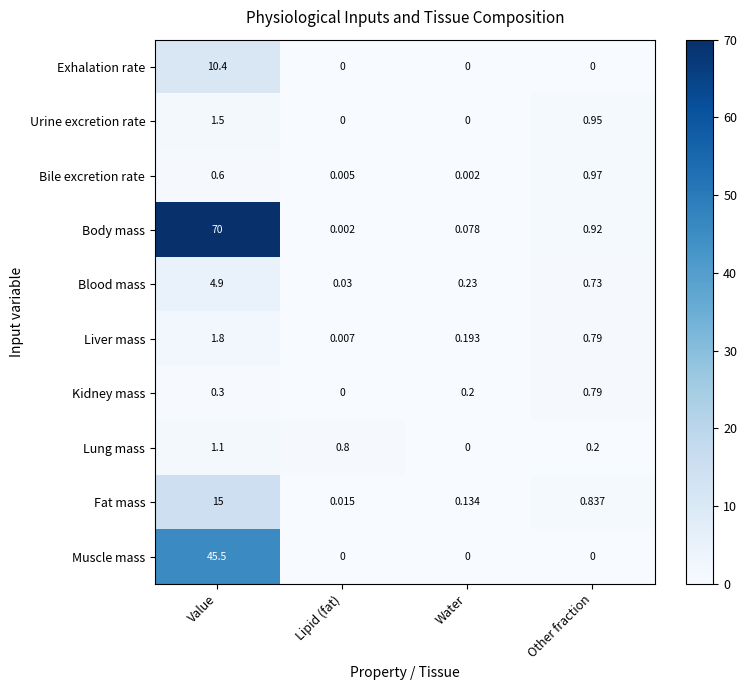

What is the spread (max minus min) of values at Water?

0.2